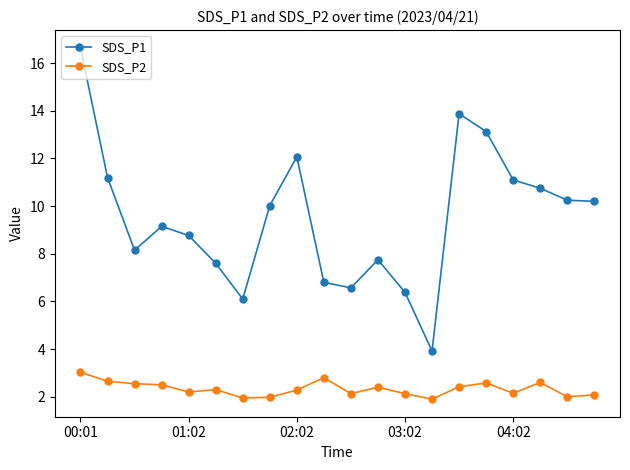

Which series has the widest spread of values?

SDS_P1